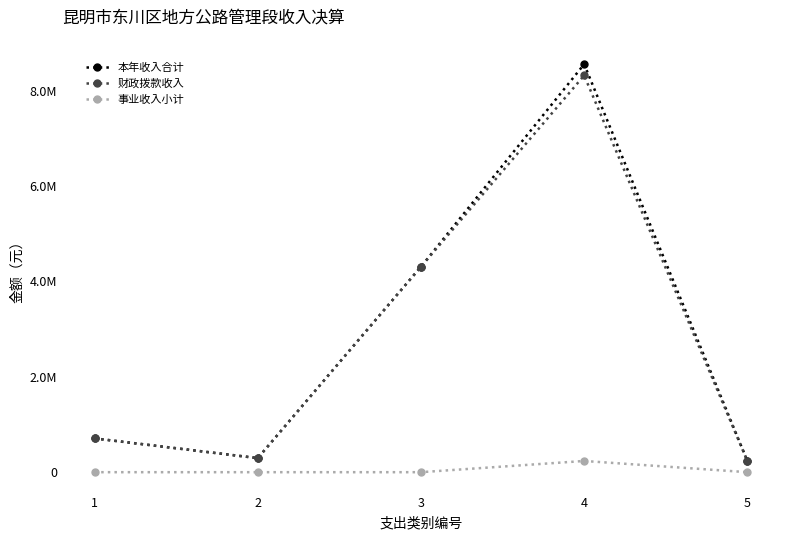

Reading left to right, list all the values displayed in this chart.

本年收入合计: 1=709049.3	2=294968.7	3=4309020.4	4=8557384.4	5=236472.0
财政拨款收入: 1=709049.3	2=294968.7	3=4309020.4	4=8322009.2	5=236472.0
事业收入小计: 1=0.0	2=0.0	3=0.0	4=235375.2	5=0.0